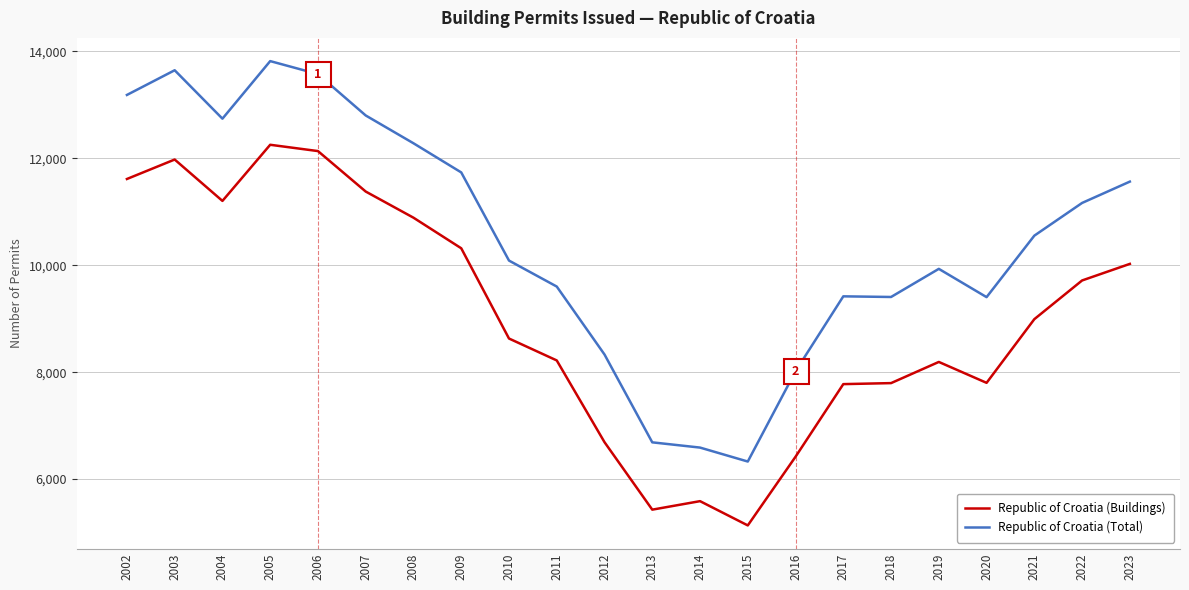

True or false: Republic of Croatia (Buildings) and Republic of Croatia (Total) intersect in this chart.

False